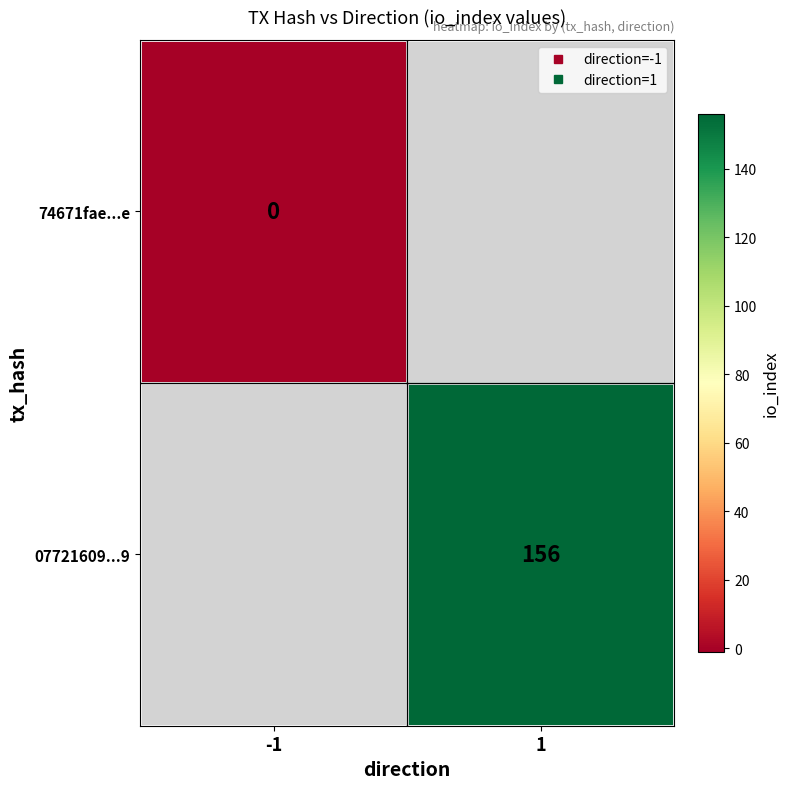

At which category does the chart reach its peak across all series?

1